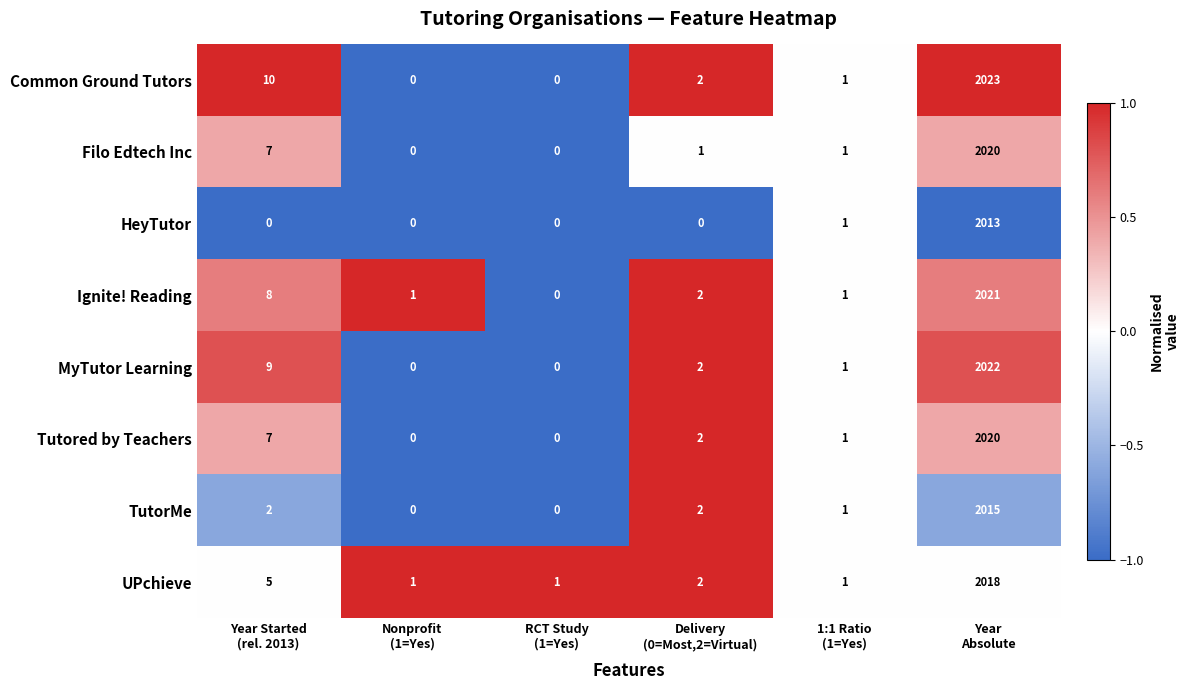

What is the average value of the Ignite! Reading series?

339